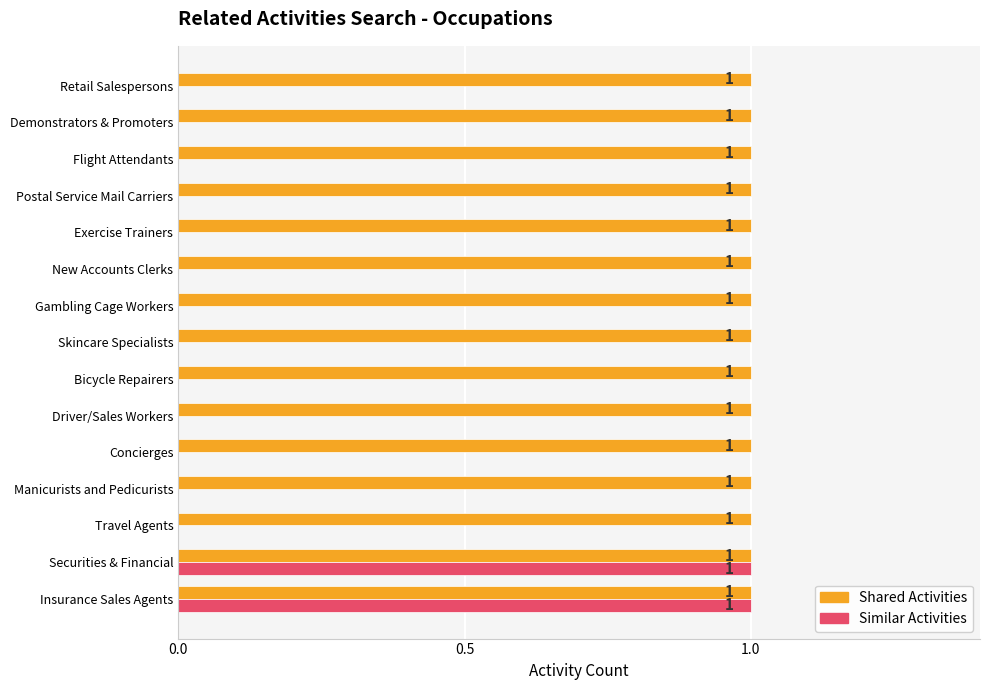

The value of Similar Activities at Retail Salespersons is 0. True or false?

True